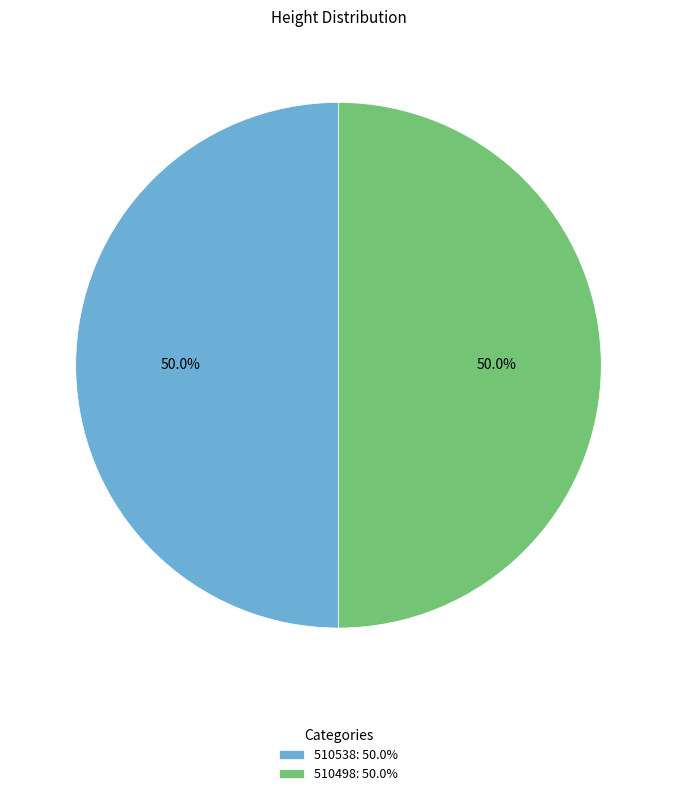

How many segments does this pie chart have?

2